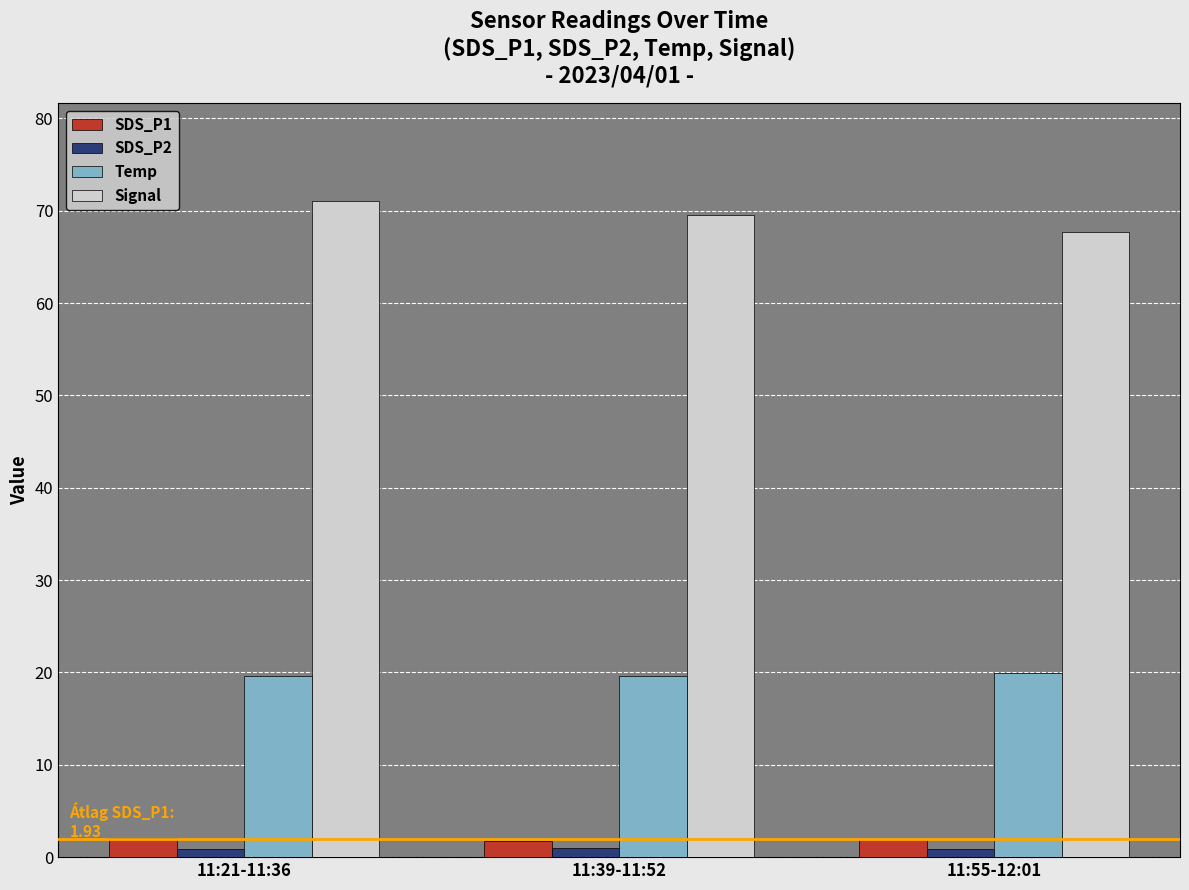

At how many categories does at least one series exceed 35?

3